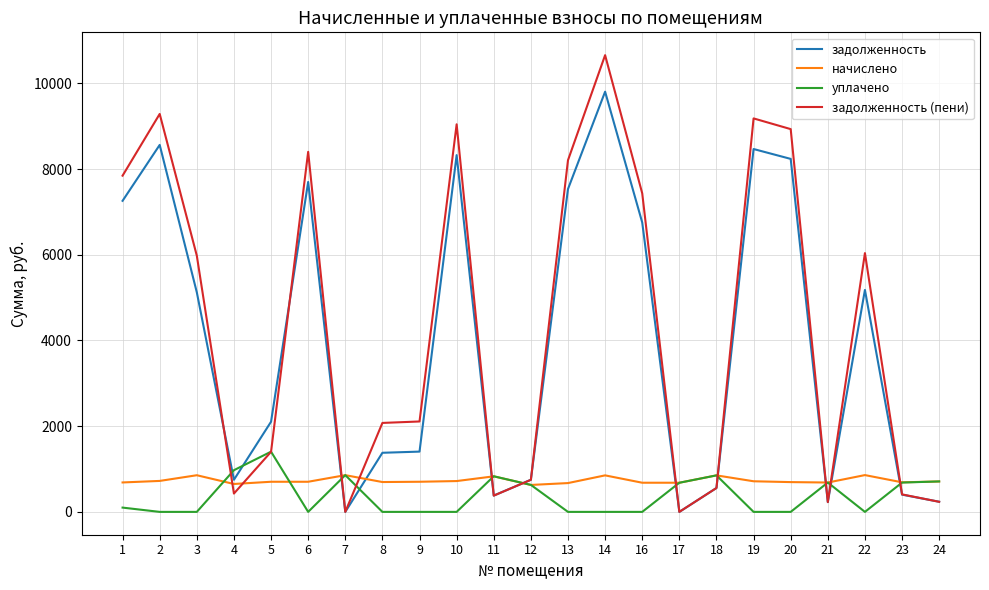

Count the number of data series in this chart.

4